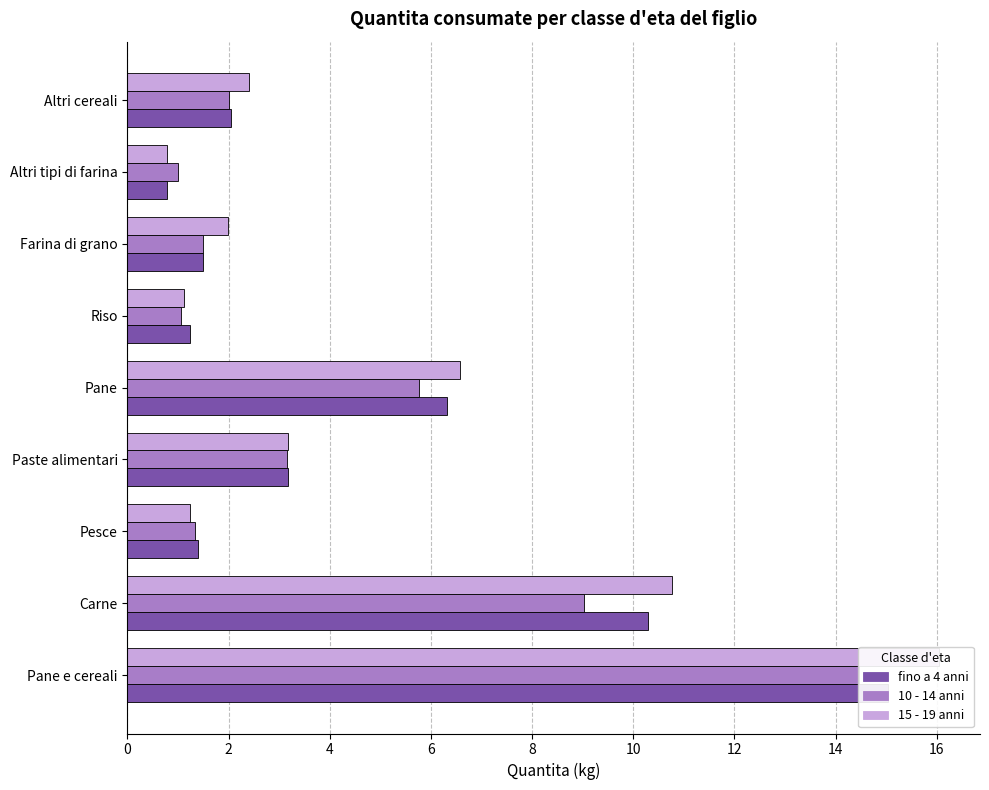

True or false: fino a 4 anni has a value of 1.9 at 4.

False